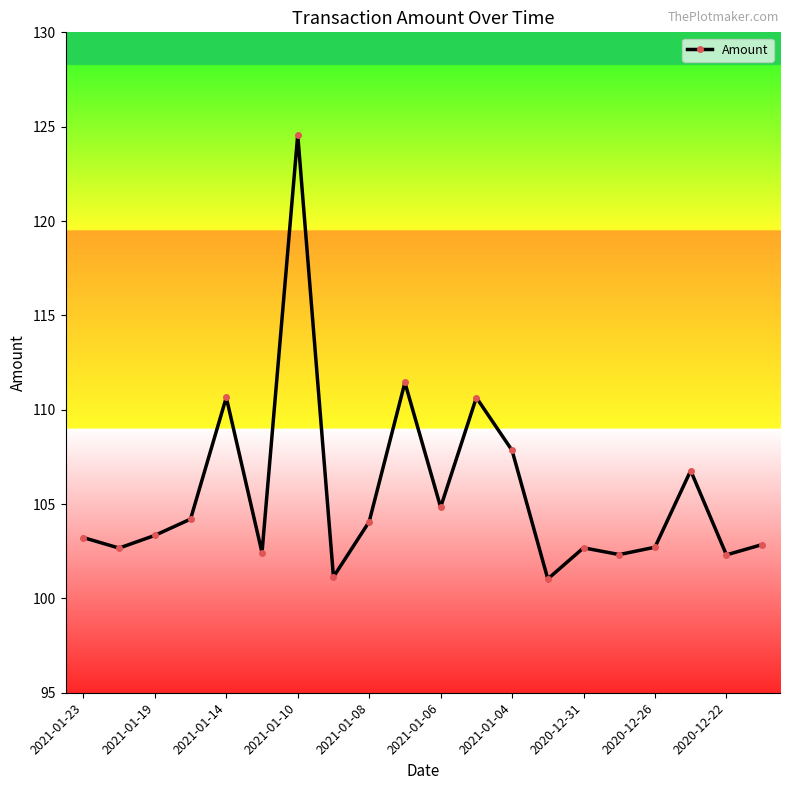

What is the average value?

105.6